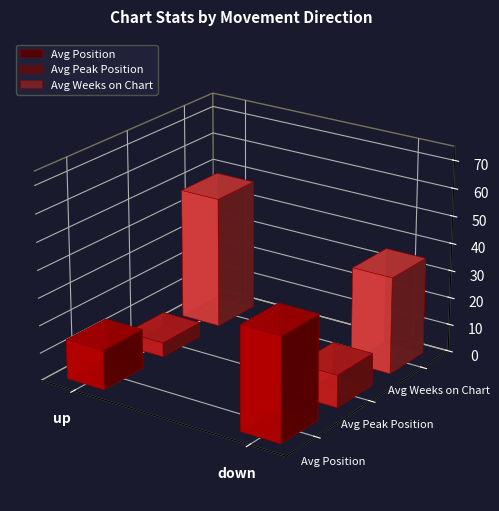

Read the Avg Peak Position value at down.

11.7